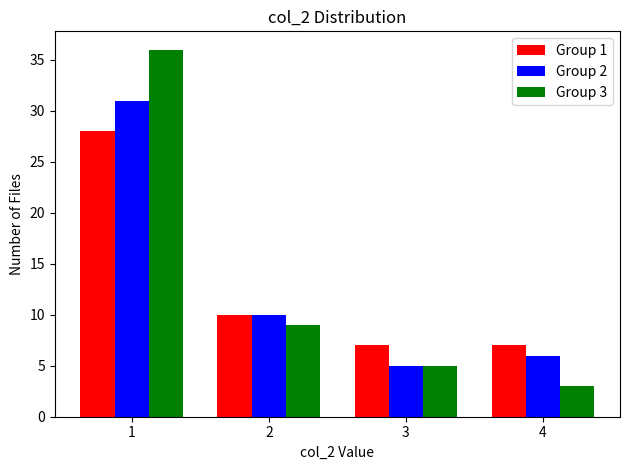

In the Group 2 series, which range on the x-axis has the tallest bar?

0.5 to 1.5